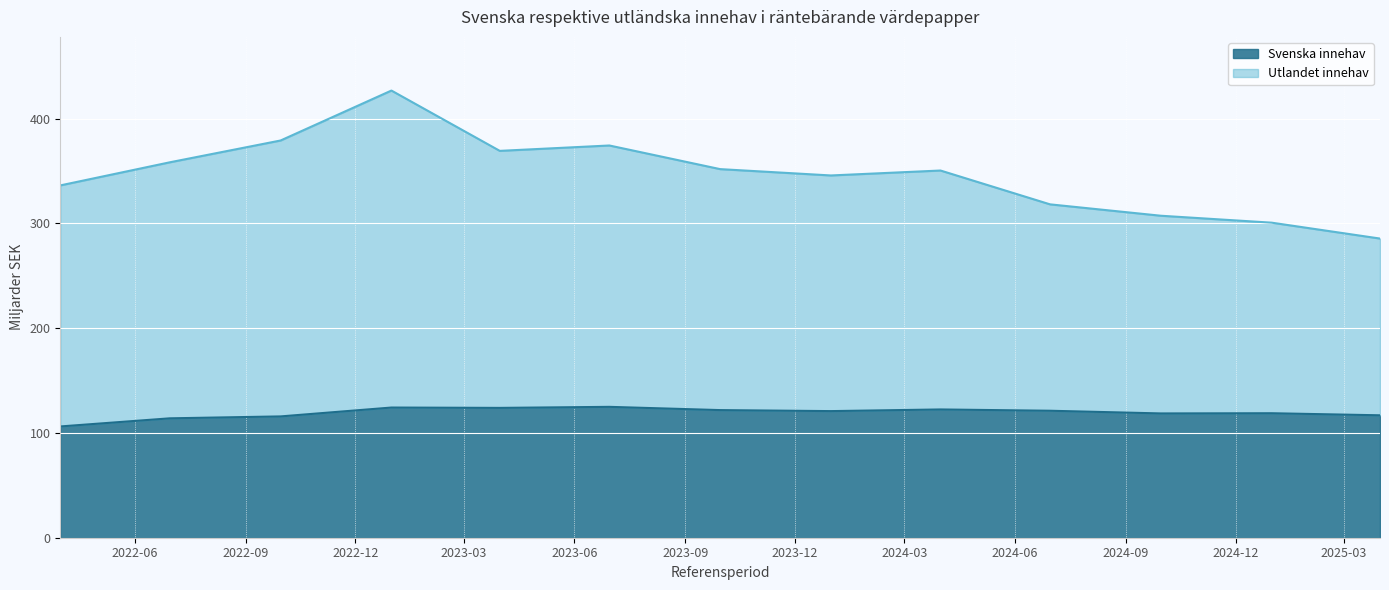

What is the total value across all series at 2025-03-31?

402.3